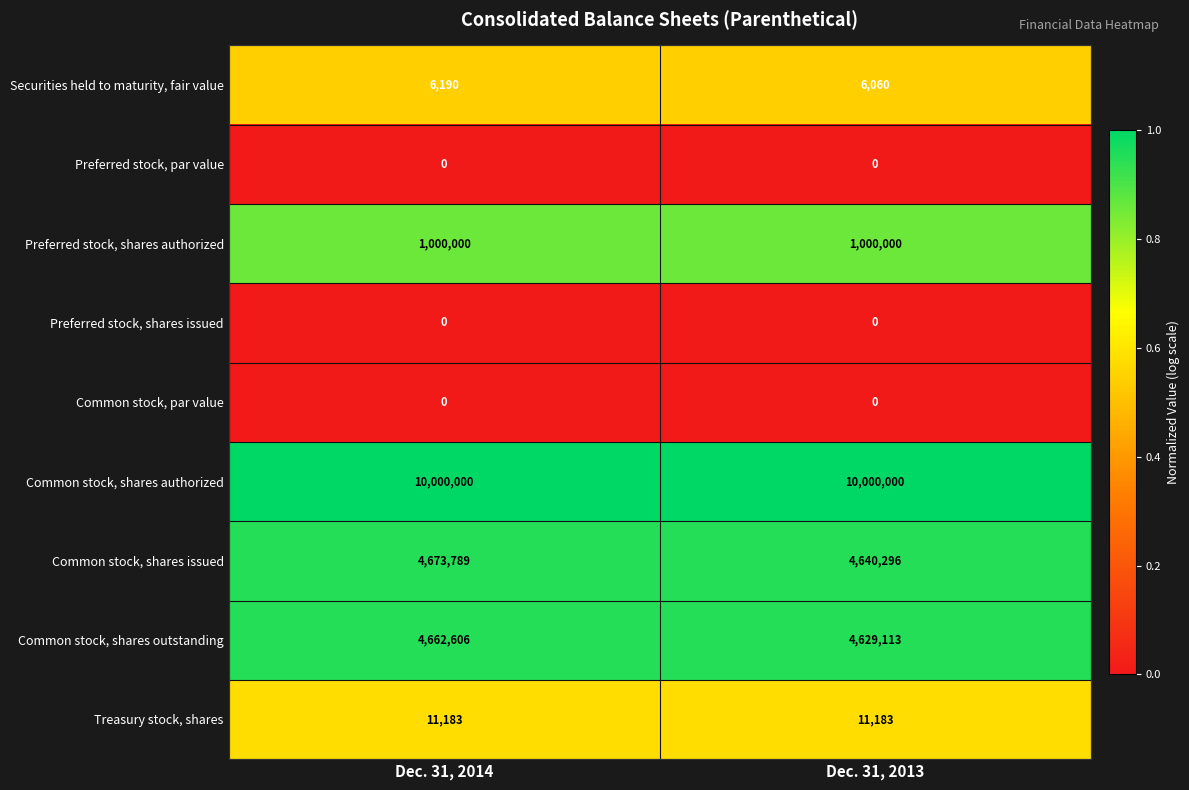

Which category has the lowest value in the Common stock, shares issued series?

Dec. 31, 2013